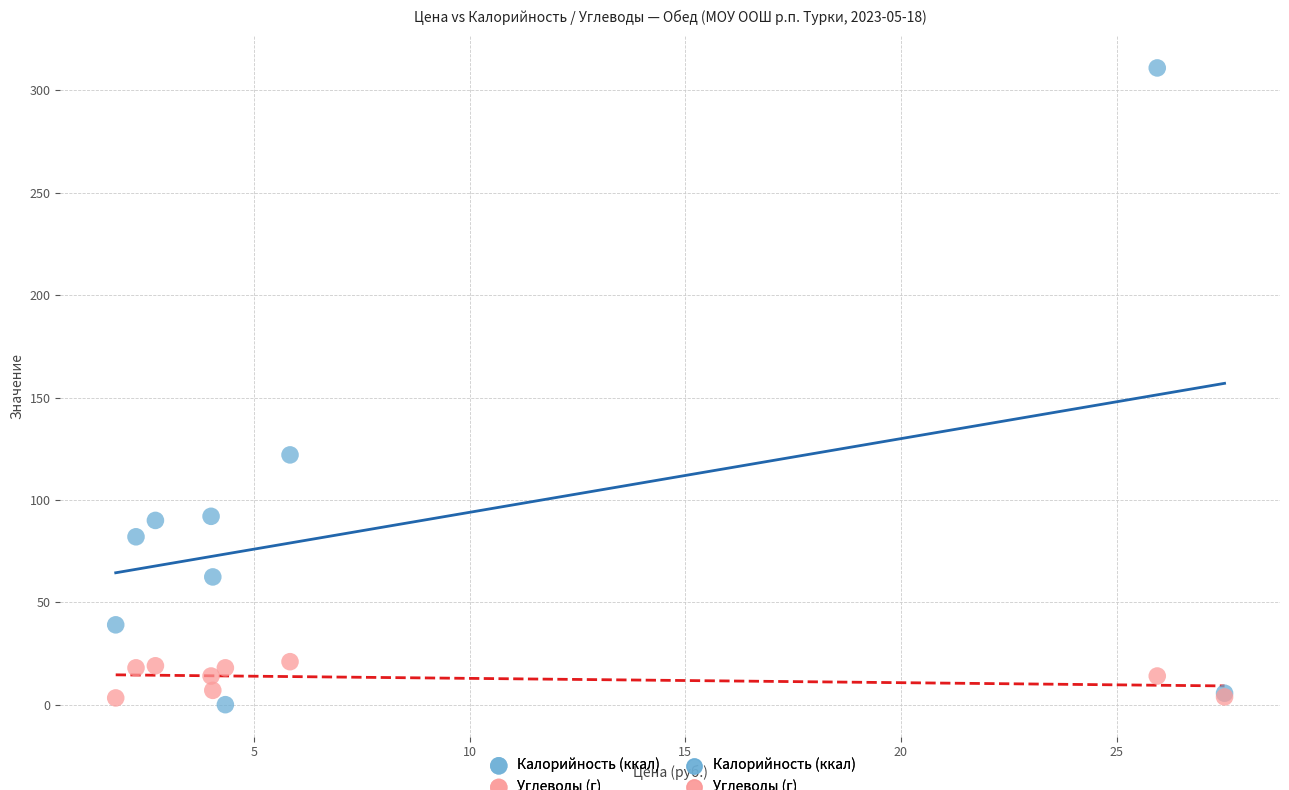

What is the X range (max minus min) for the scatter plot?

25.7